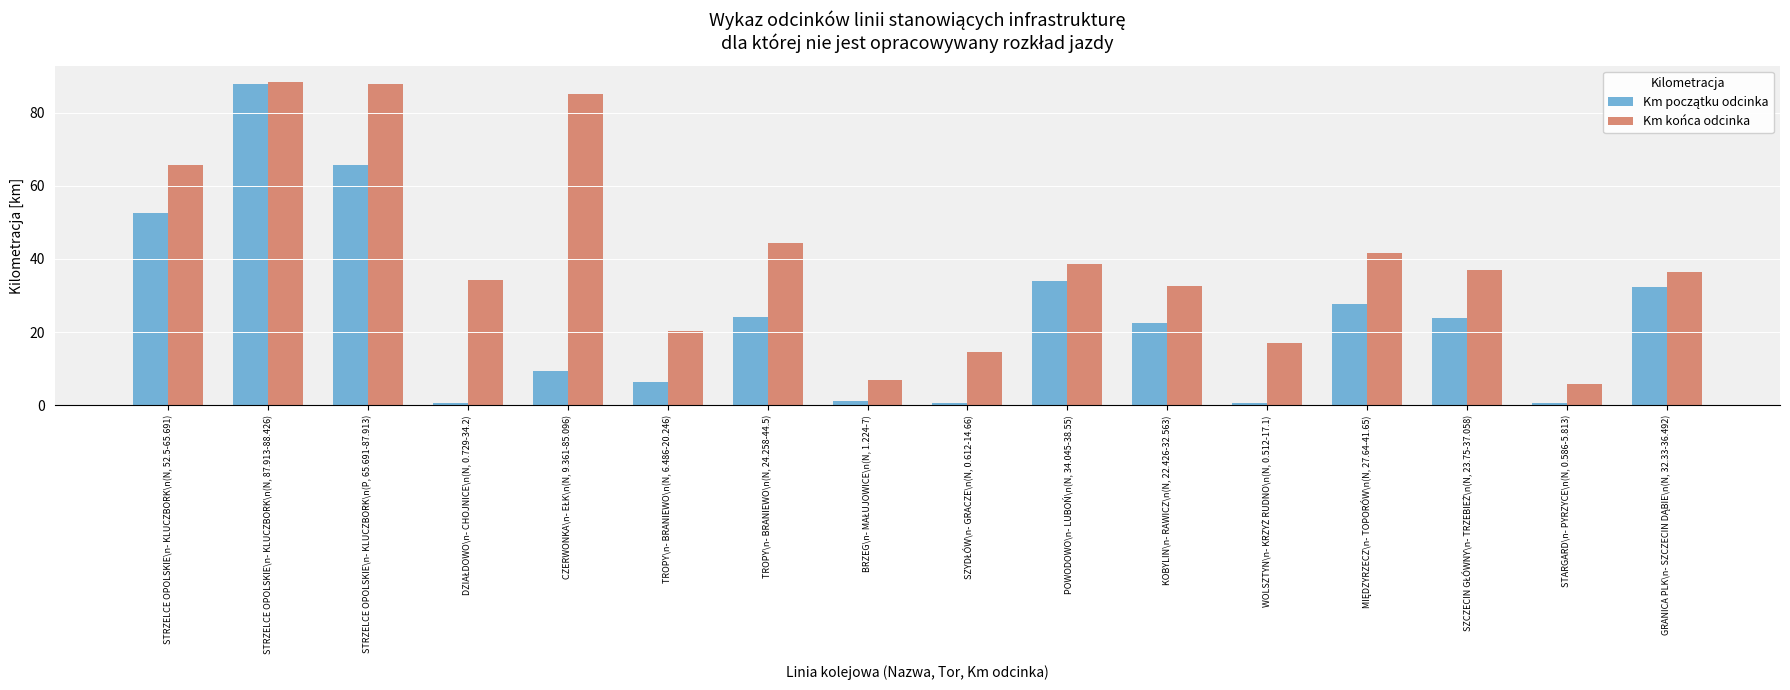

At which label is Km końca odcinka closest to 47?

TROPY\n- BRANIEWO\n(N, 24.258-44.5)